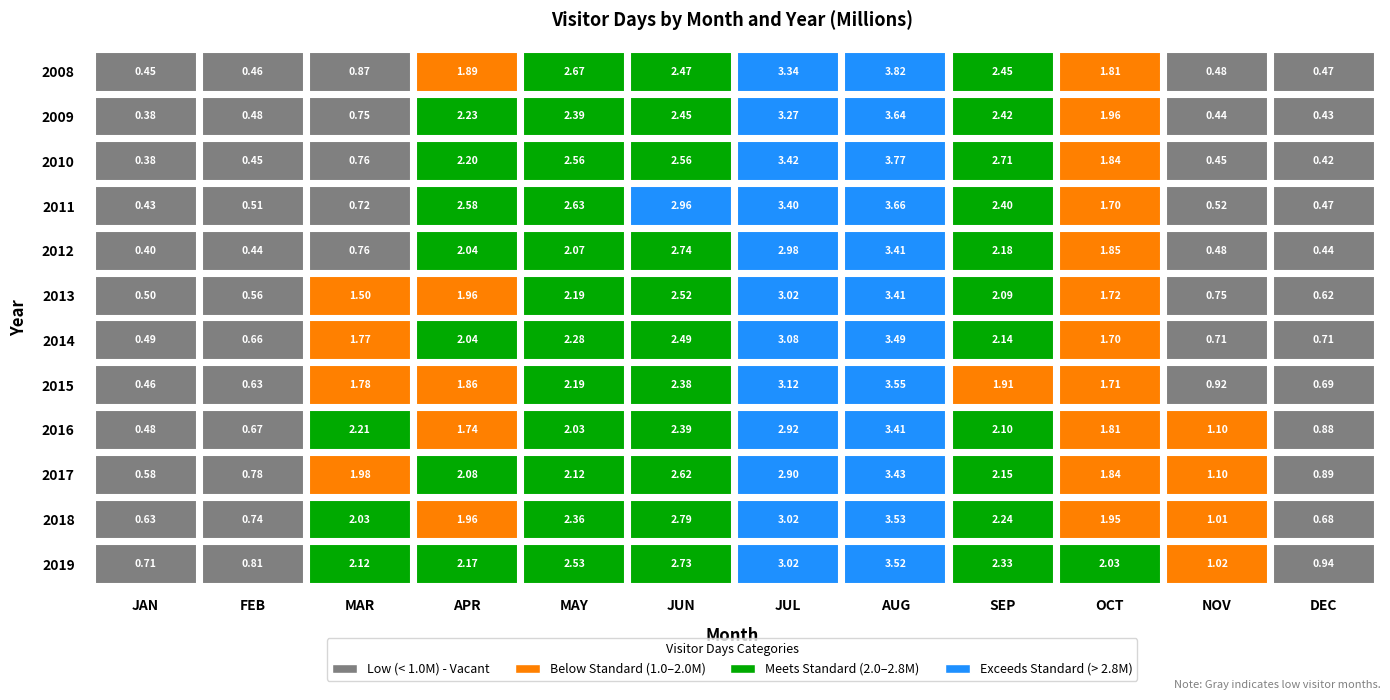

At which label is 2011 closest to 2?

OCT